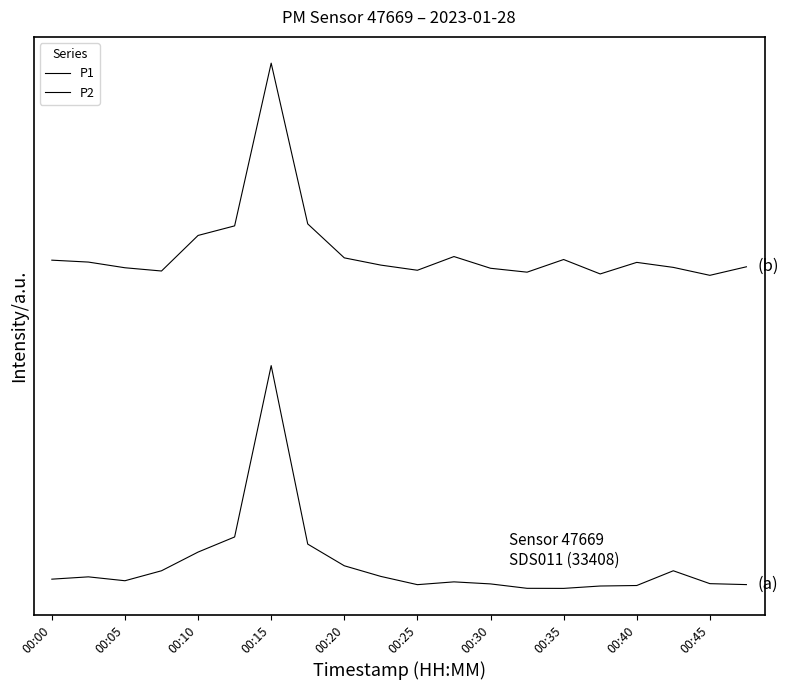

Does the chart have visible grid lines?

No